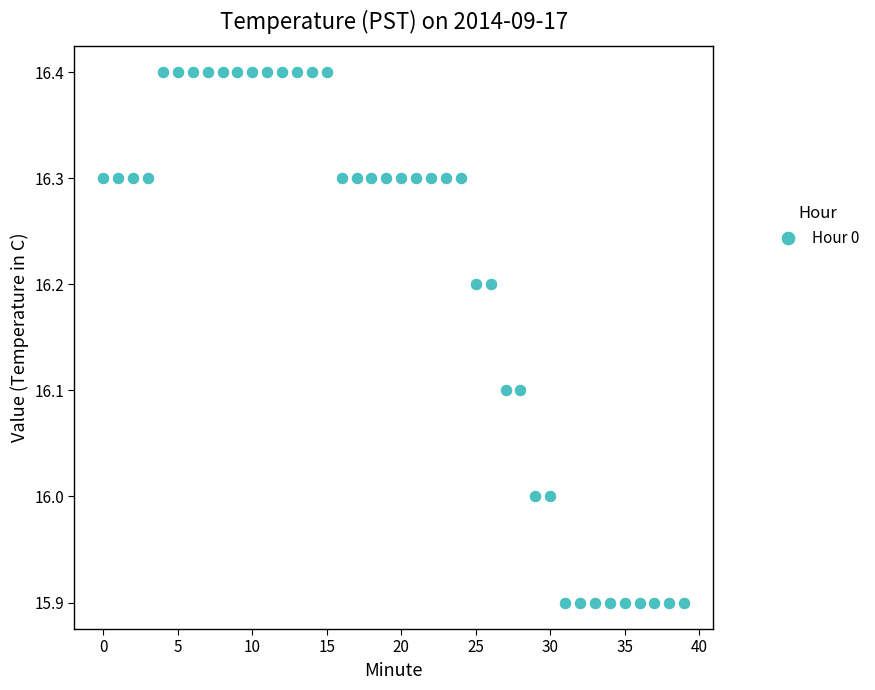

What is the range of Y values (max minus min)?

0.5